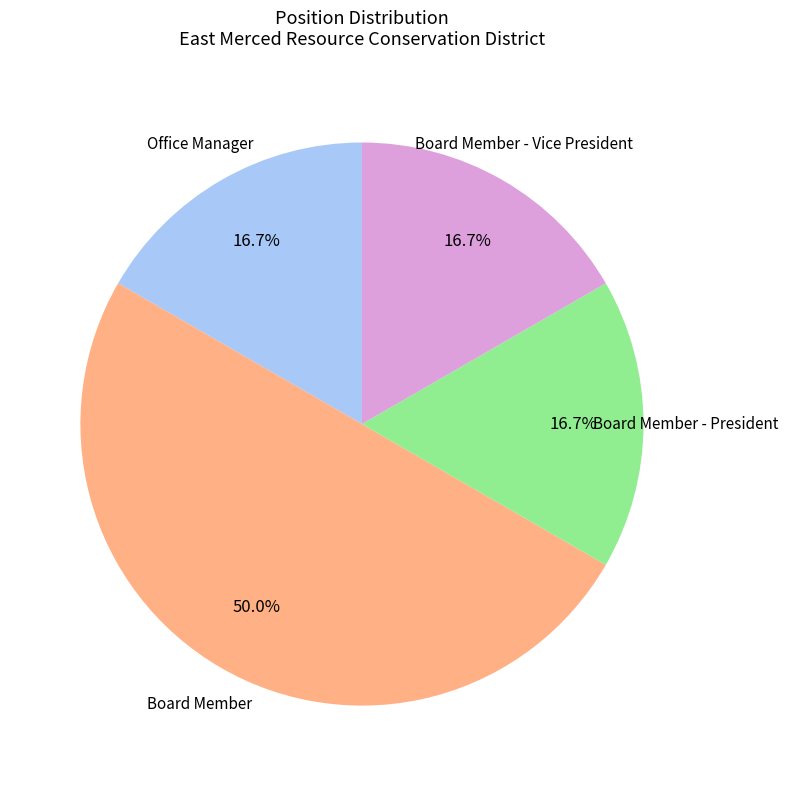

The Board Member slice represents 6% of the pie. True or false?

False